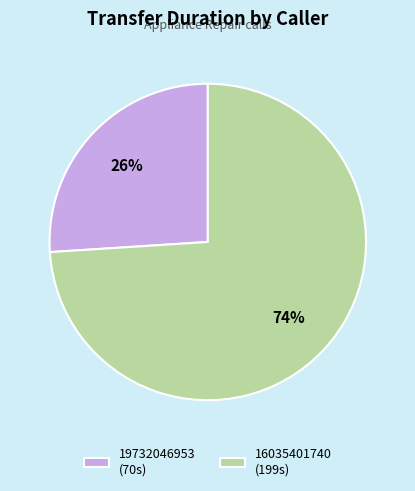

Is the sum of 16035401740 and 19732046953 greater than half?

Yes